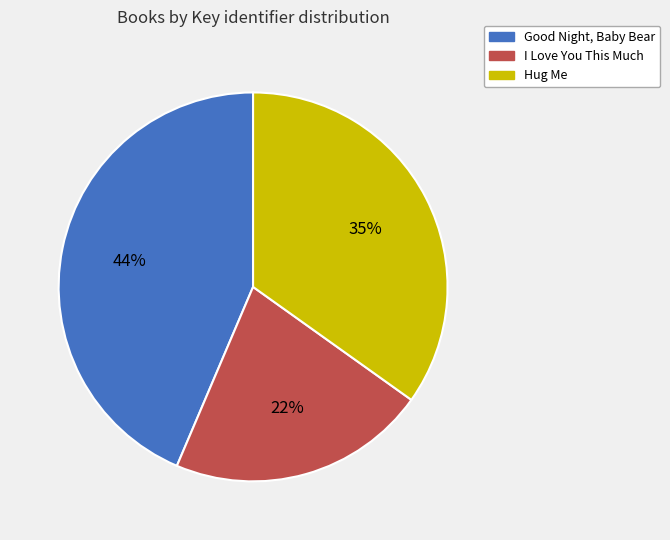

Is there any slice that represents more than half of the pie?

No